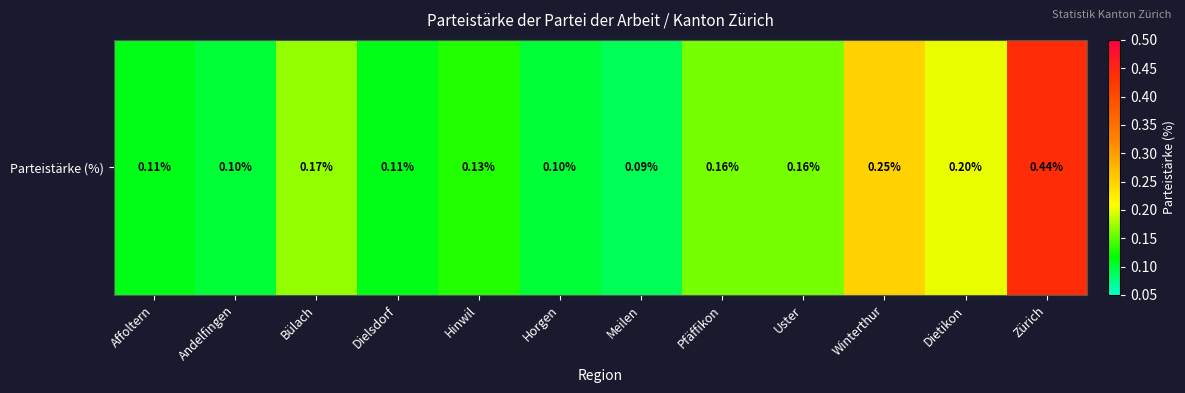

Reading right to left, what are all the values shown in this chart?

Zürich=0.4	Dietikon=0.2	Winterthur=0.2	Uster=0.2	Pfäffikon=0.2	Meilen=0.1	Horgen=0.1	Hinwil=0.1	Dielsdorf=0.1	Bülach=0.2	Andelfingen=0.1	Affoltern=0.1